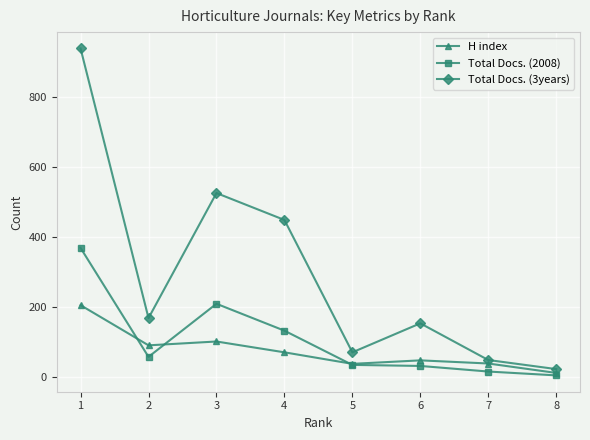

How many lines are shown in the chart?

3